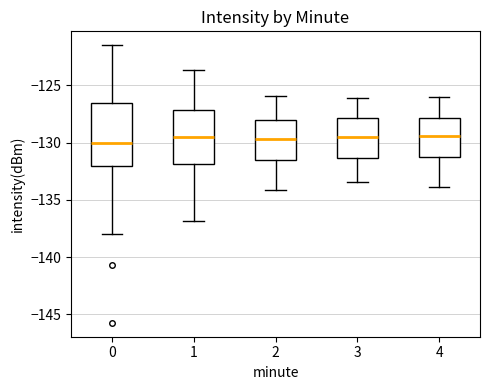

Which box is the tallest, from its lower edge to its upper edge?

0